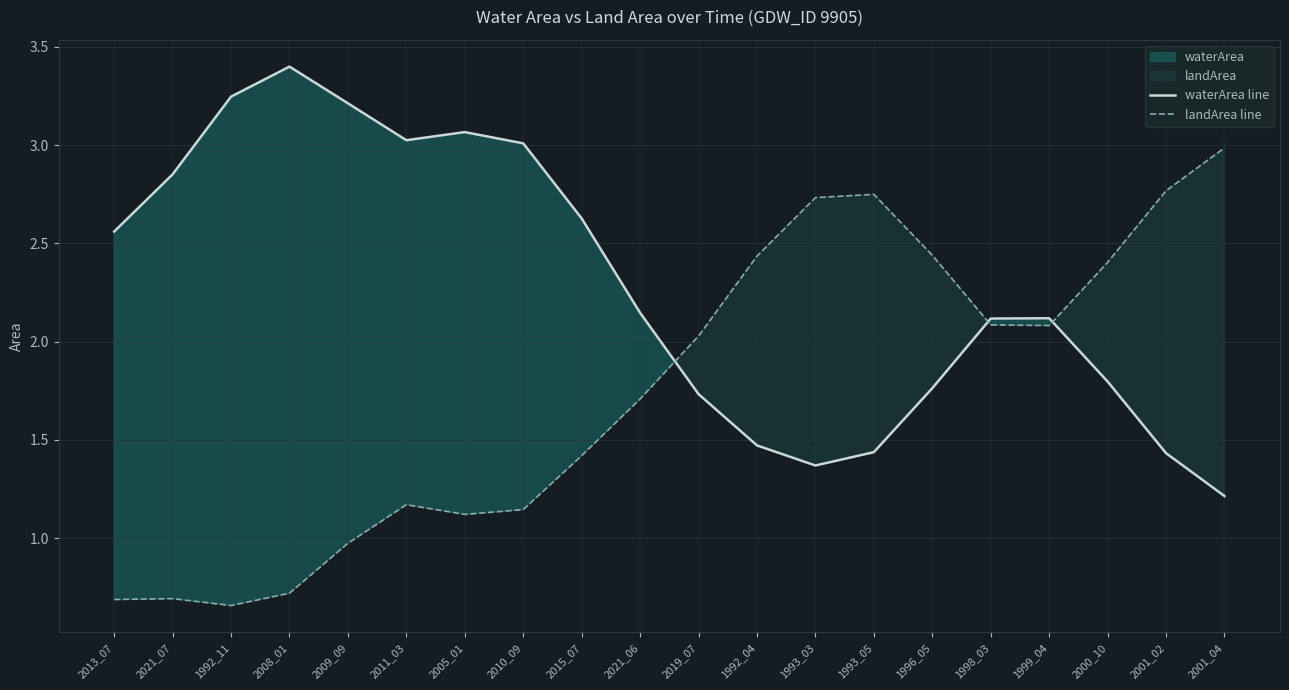

At which category is the sum across all series the highest?

1996_05